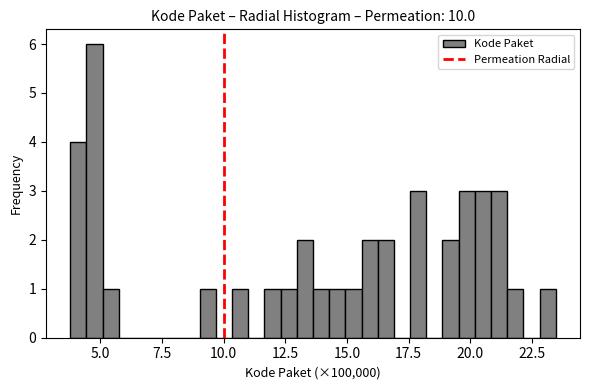

Read against the x-axis, roughly where is the centre of the tallest bar?

5.0